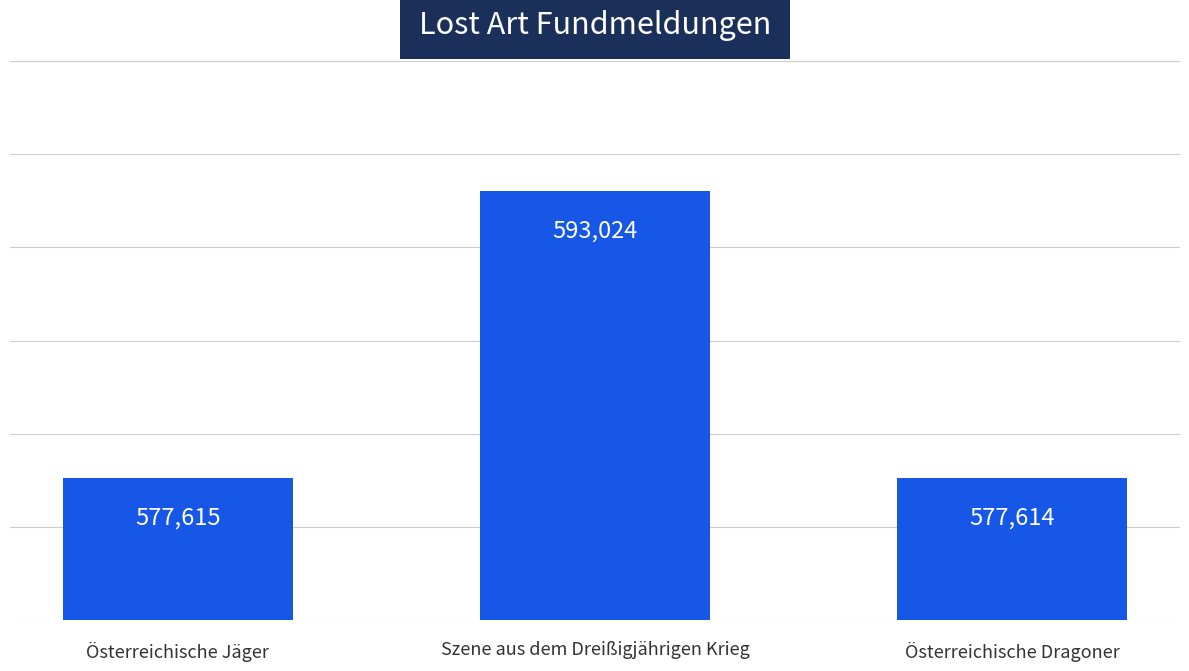

What position from the left is Österreichische Dragoner?

3